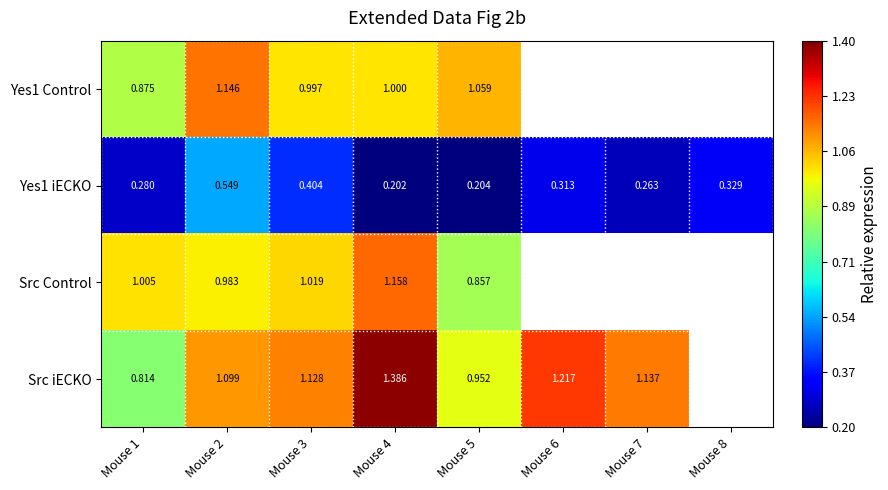

Is the value of Yes1 iECKO at Mouse 6 greater than the value of Src iECKO at Mouse 1?

No